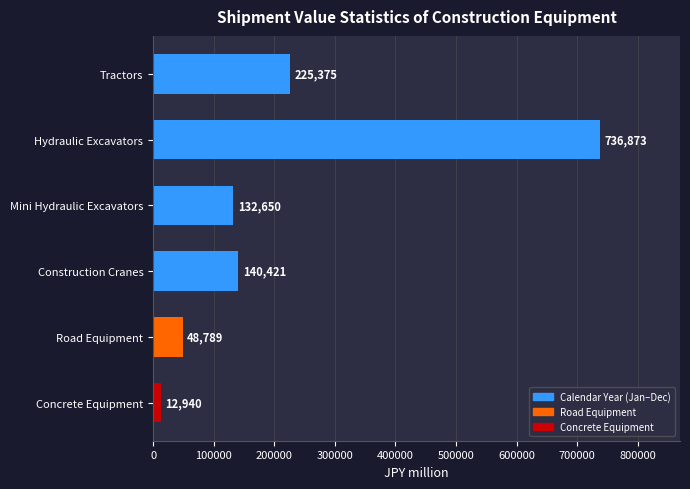

At which label is the value closest to 374906?

Tractors